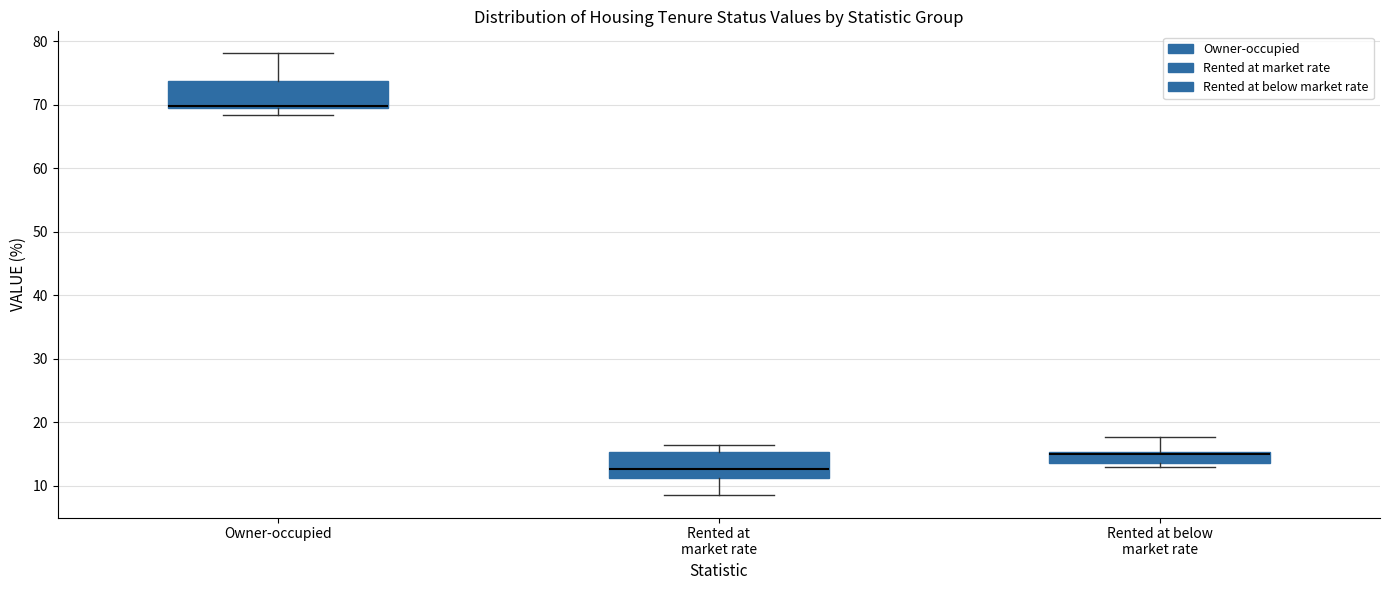

Reading left to right, read every box against the y-axis: the position of its median line, the range the box covers, and the ends of its whiskers. The values are not printed on the chart, so give them approximately, as read against the axis.

Owner-occupied: median 70 (just above the box's lower edge), box 70 to 74, whiskers 68 to 78
Rented at market rate: median 13, box 11 to 15, whiskers 9 to 16
Rented at below market rate: median 15 (just below the box's upper edge), box 14 to 15, whiskers 13 to 18